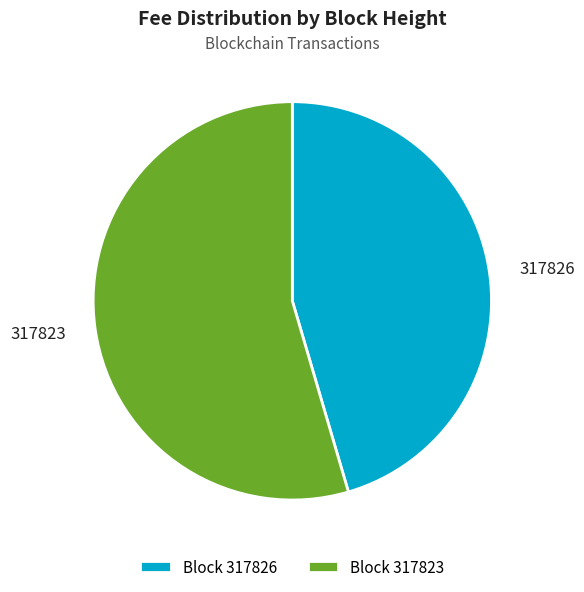

Does 317826 represent more than half of the total?

No